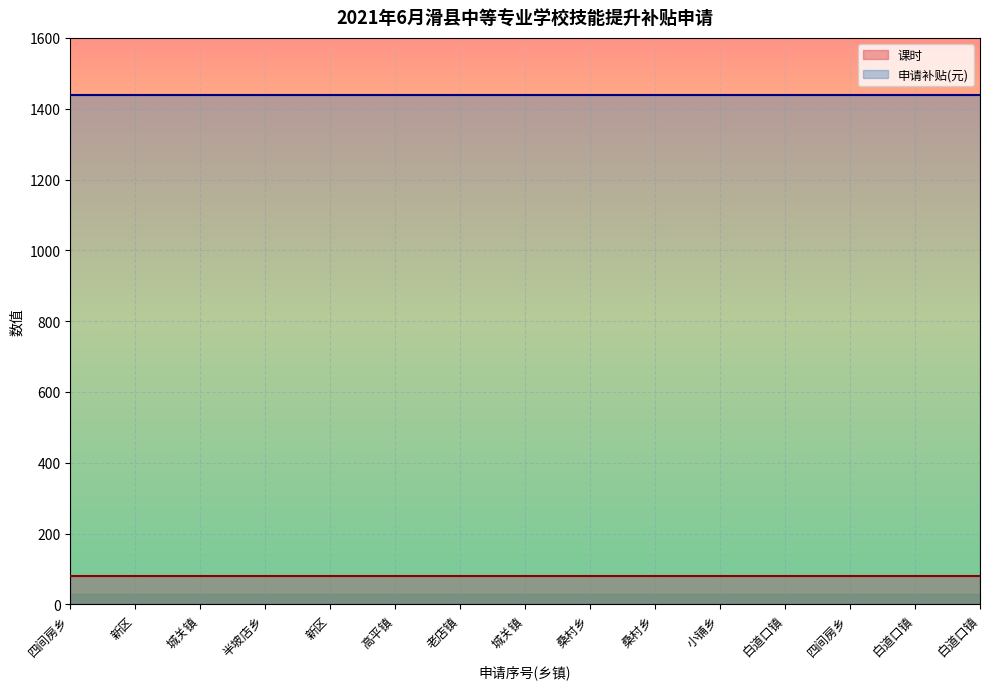

Count the number of data series in this chart.

2